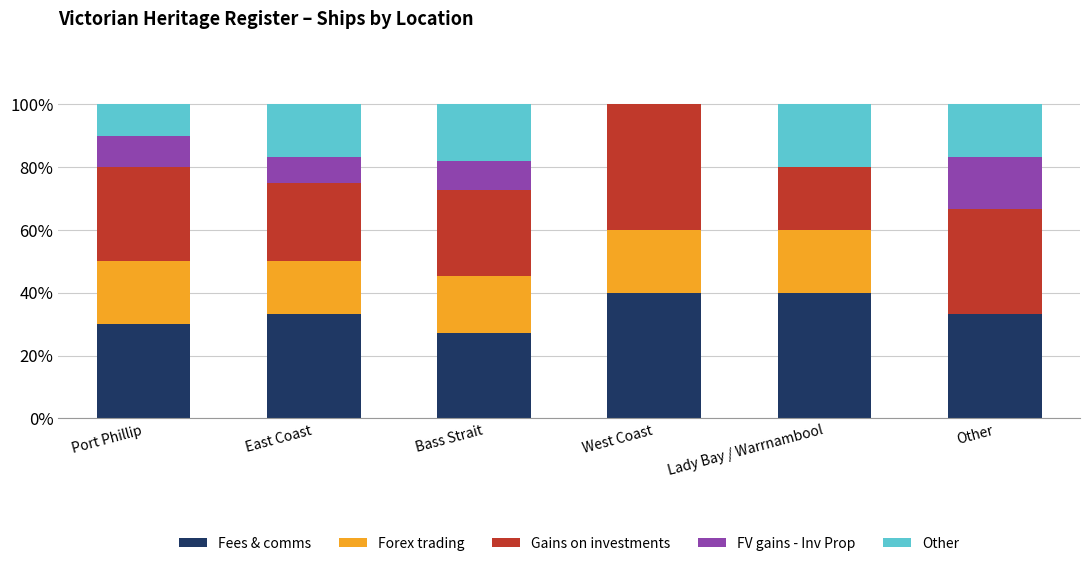

What are all the series names shown in the legend?

Fees & comms, Forex trading, Gains on investments, FV gains - Inv Prop, Other